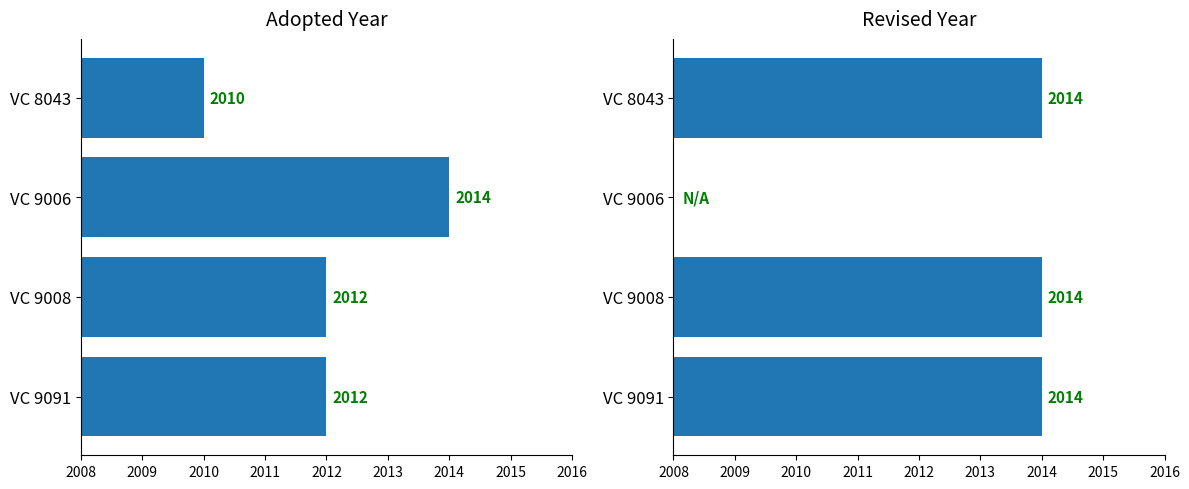

How many data points in Adopted are above 2012?

1